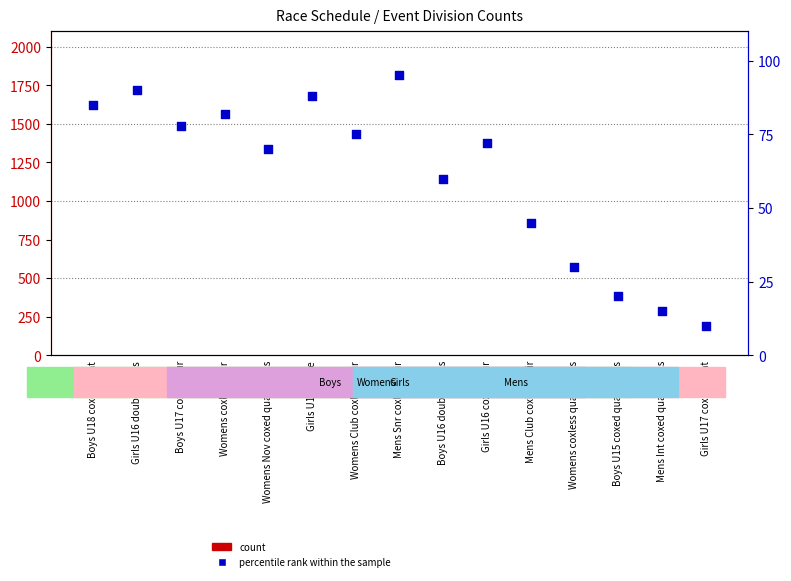

Which series has the widest spread of Y values?

percentile rank within the sample